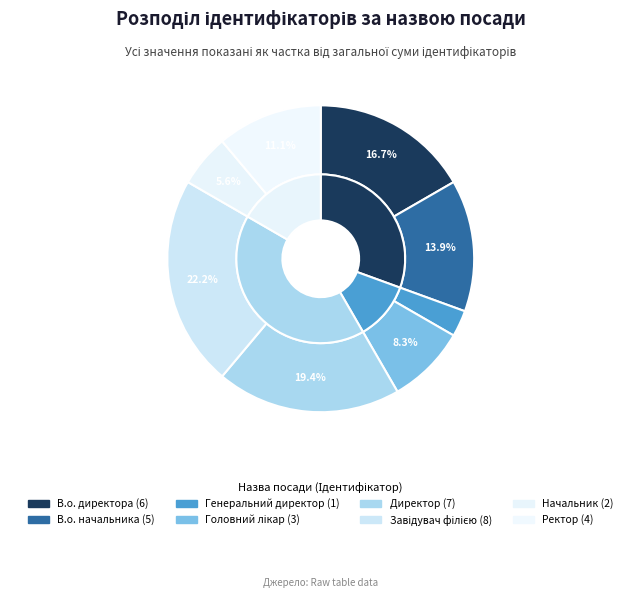

The Головний лікар slice represents 8% of the pie. True or false?

True